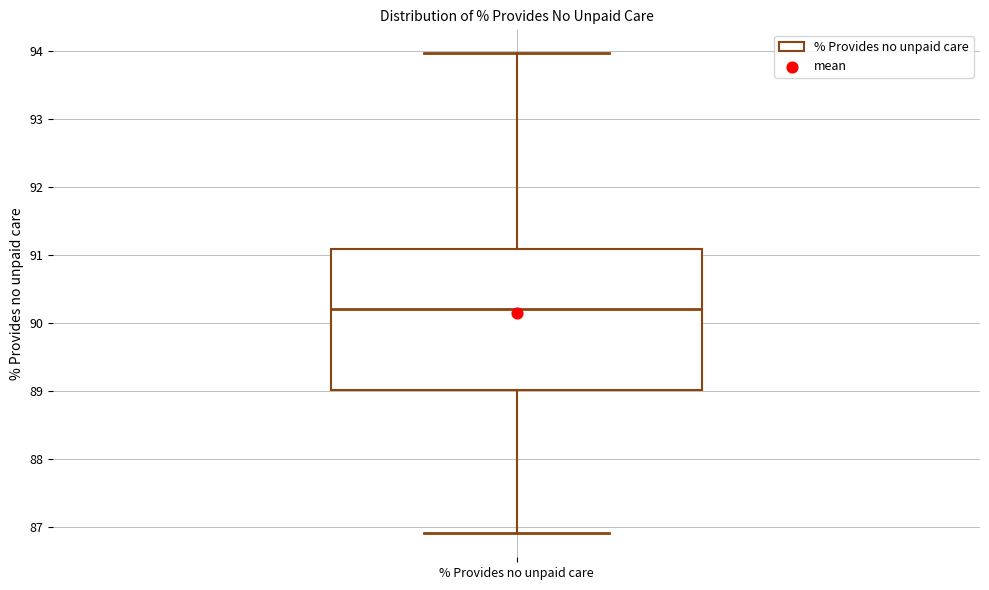

Read this box plot against the y-axis: the position of the median line, the range covered by the box, and the ends of both whiskers. The values are not printed on the chart, so give them approximately, as read against the axis.

median 90.2, box 89.0 to 91.1, whiskers 86.9 to 94.0